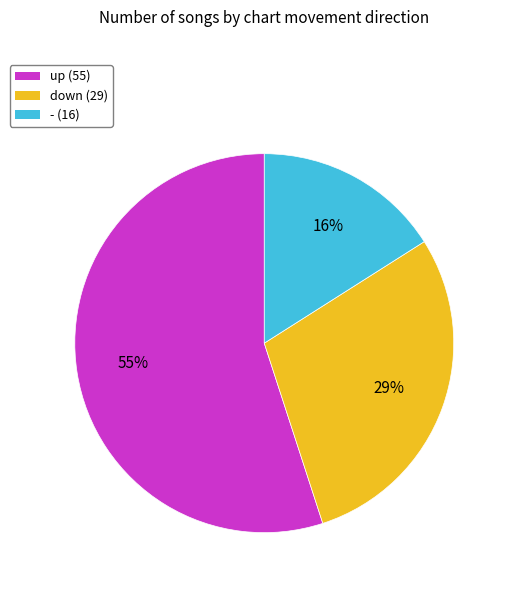

Between down and -, which is larger?

down